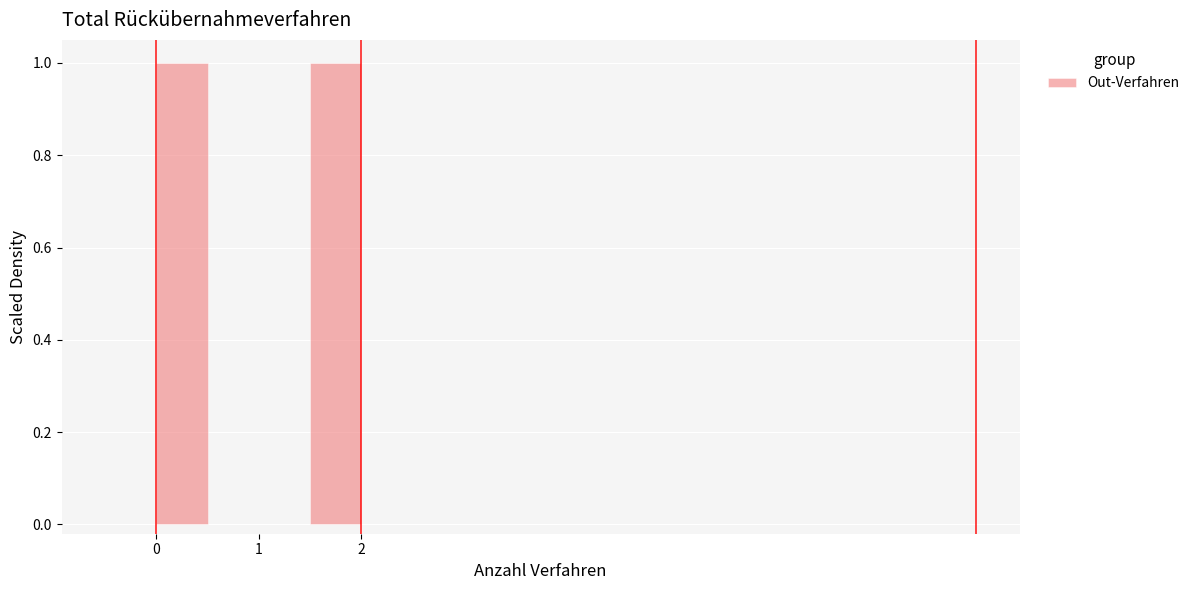

How tall is the bar that spans 1.5 to 2.0 on the x-axis? The values are not printed on the chart, so give them approximately, as read against the axis.

1